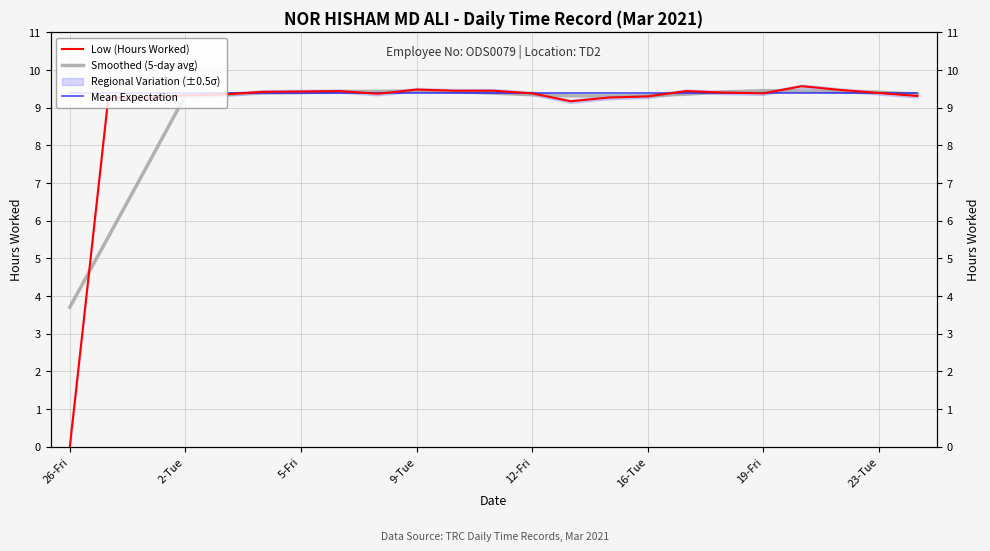

How many lines are shown in the chart?

3